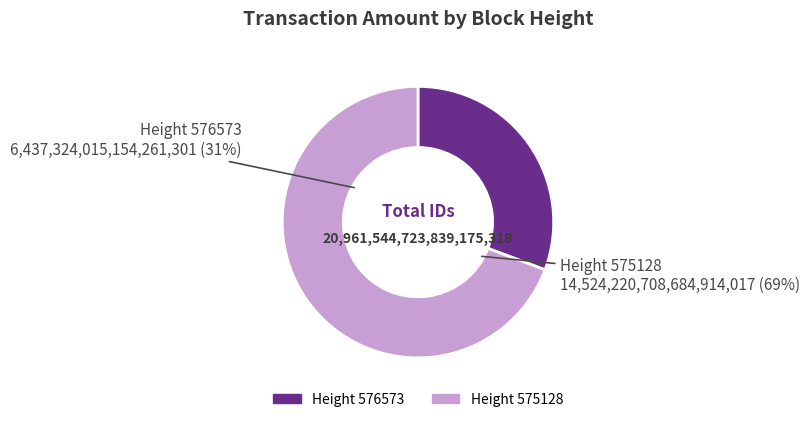

What is the ratio of the value at 575128 to the value at 576573?

2.3